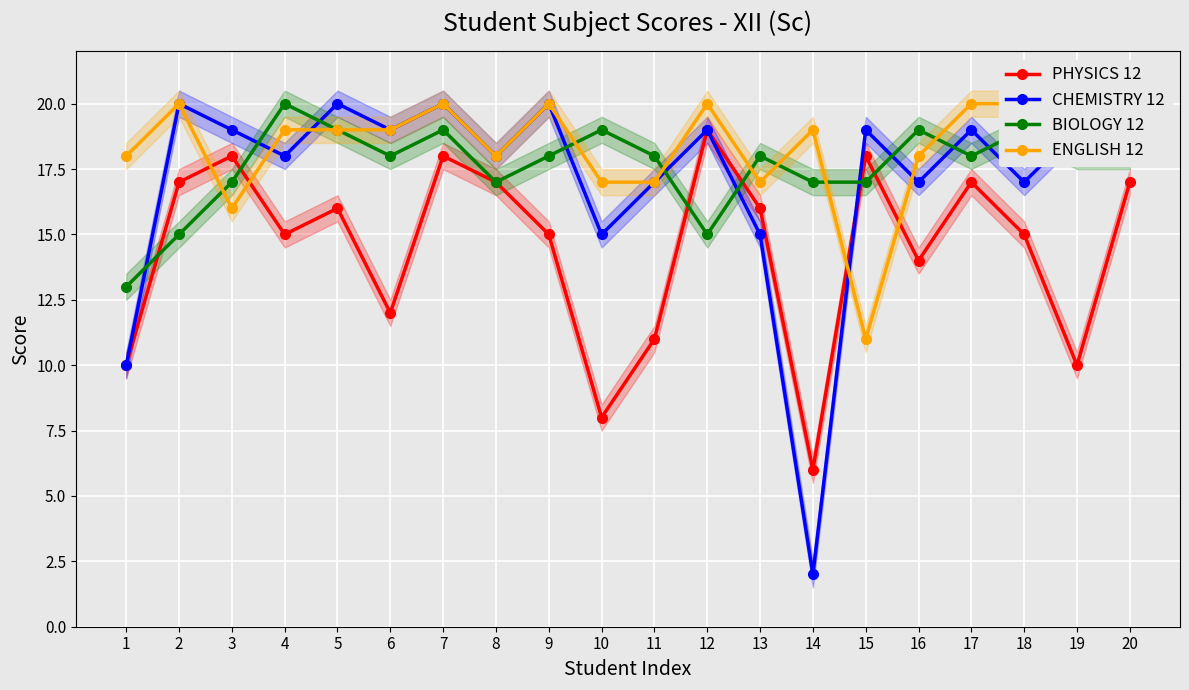

Reading left to right, transcribe all the data shown in this chart.

PHYSICS 12: 1=10	2=17	3=18	4=15	5=16	6=12	7=18	8=17	9=15	10=8	11=11	12=19	13=16	14=6	15=18	16=14	17=17	18=15	19=10	20=17
CHEMISTRY 12: 1=10	2=20	3=19	4=18	5=20	6=19	7=20	8=18	9=20	10=15	11=17	12=19	13=15	14=2	15=19	16=17	17=19	18=17	19=19	20=19
BIOLOGY 12: 1=13	2=15	3=17	4=20	5=19	6=18	7=19	8=17	9=18	10=19	11=18	12=15	13=18	14=17	15=17	16=19	17=18	18=19	19=18	20=18
ENGLISH 12: 1=18	2=20	3=16	4=19	5=19	6=19	7=20	8=18	9=20	10=17	11=17	12=20	13=17	14=19	15=11	16=18	17=20	18=20	19=20	20=19